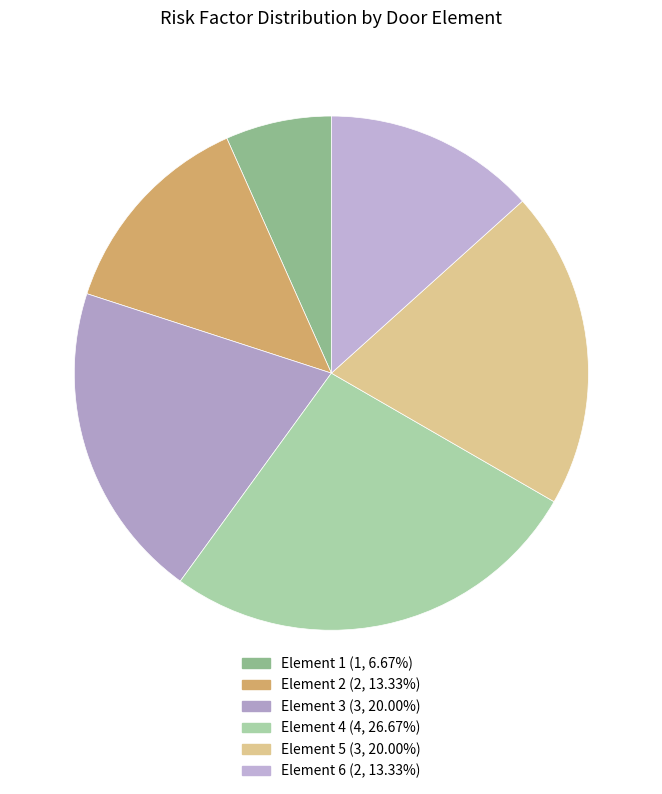

How many segments does this pie chart have?

6